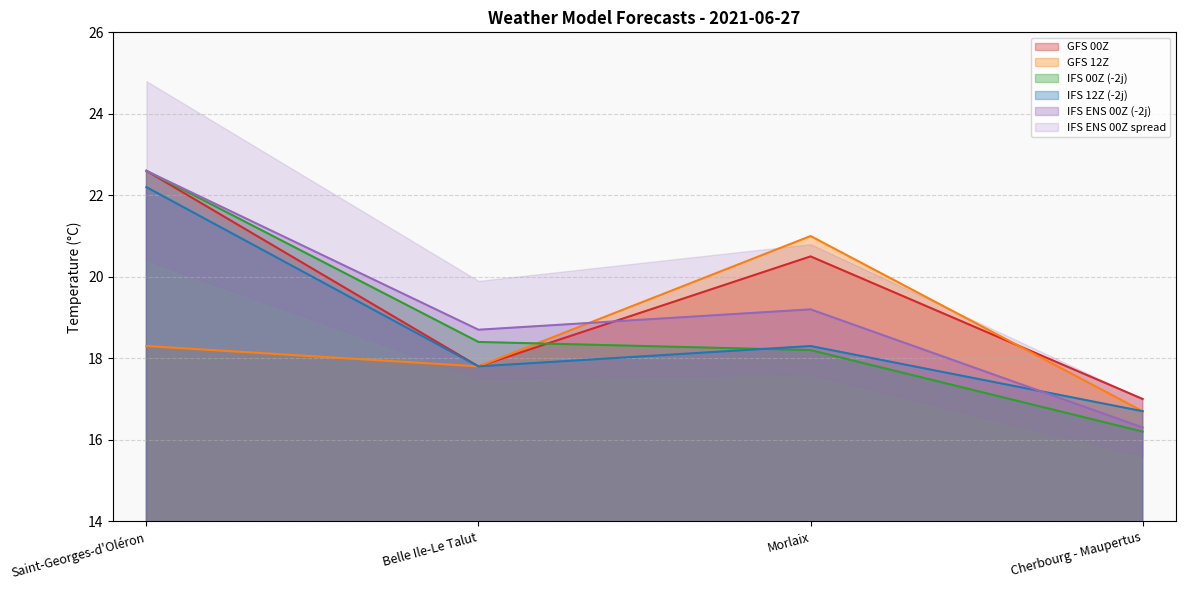

What is the sum of the IFS 00Z (-2j) values at Saint-Georges-d'Oléron and Belle Ile-Le Talut?

41.0